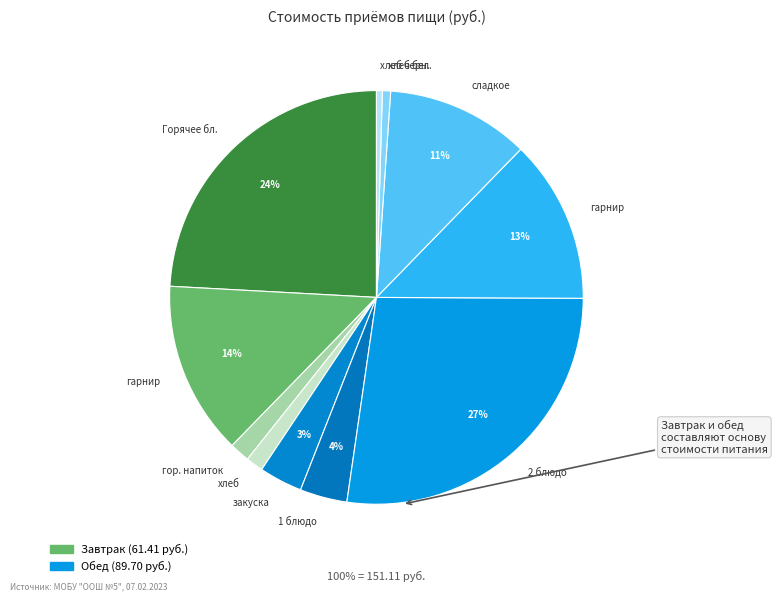

Approximately how many times larger is the value at Обед compared to Завтрак?

1.5